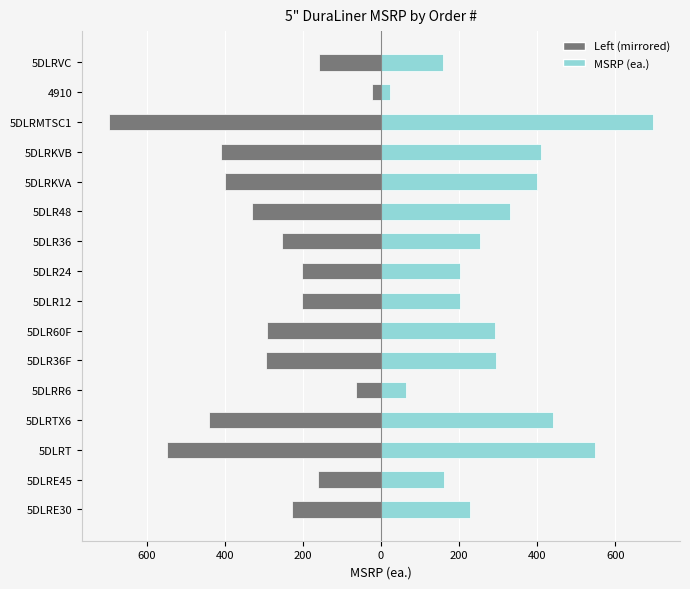

What is the difference between the second highest and second lowest values in the MSRP Left series?

485.2